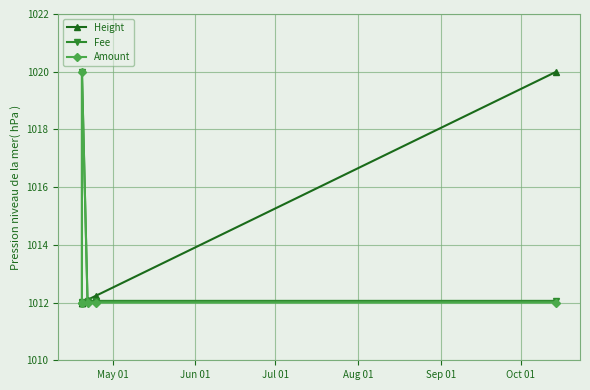

What is the minimum value for Height?

1012.0